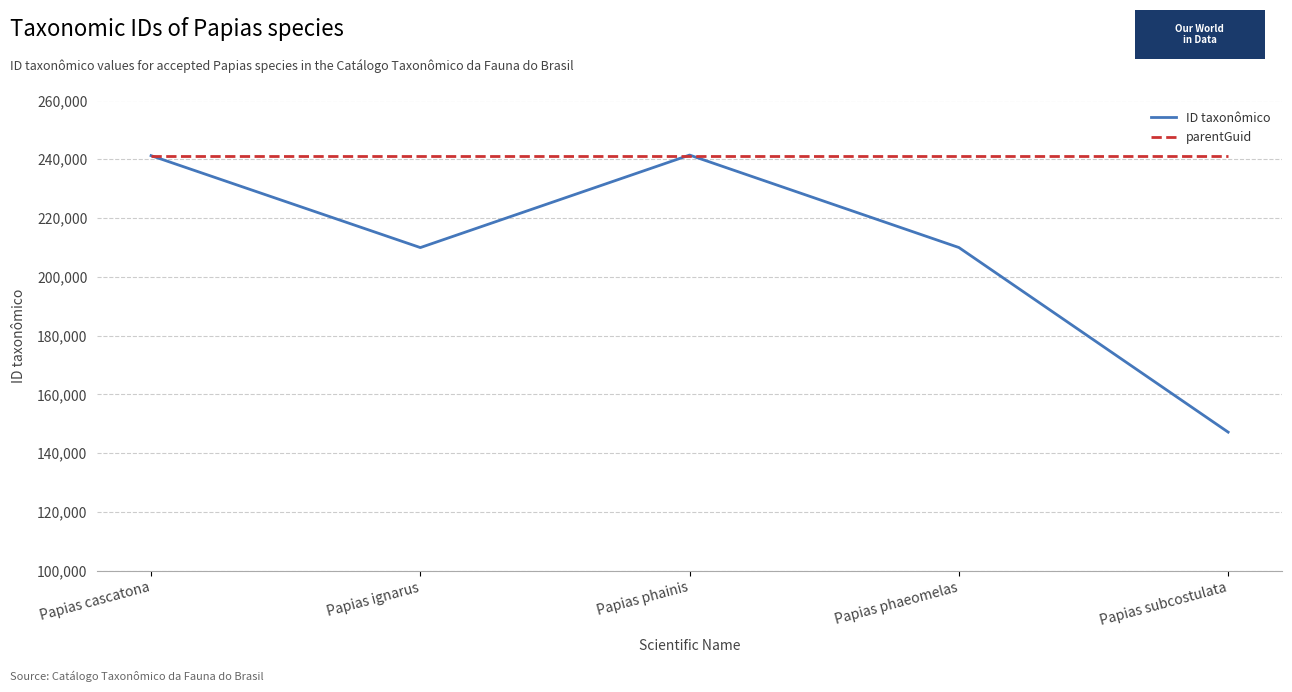

Which category has the lowest value across all series?

Papias subcostulata